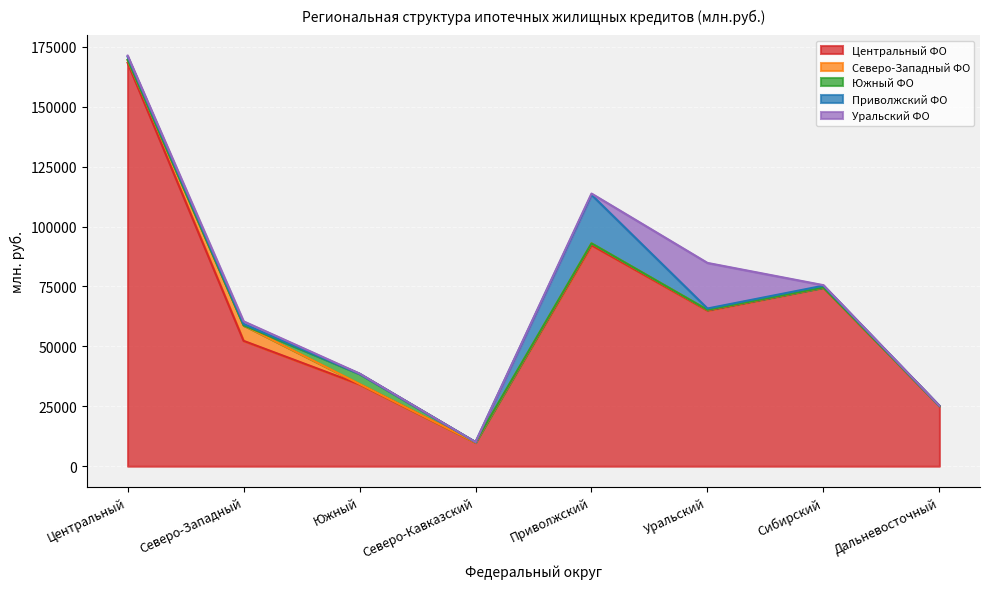

At which label is Центральный ФО closest to 89116?

Приволжский